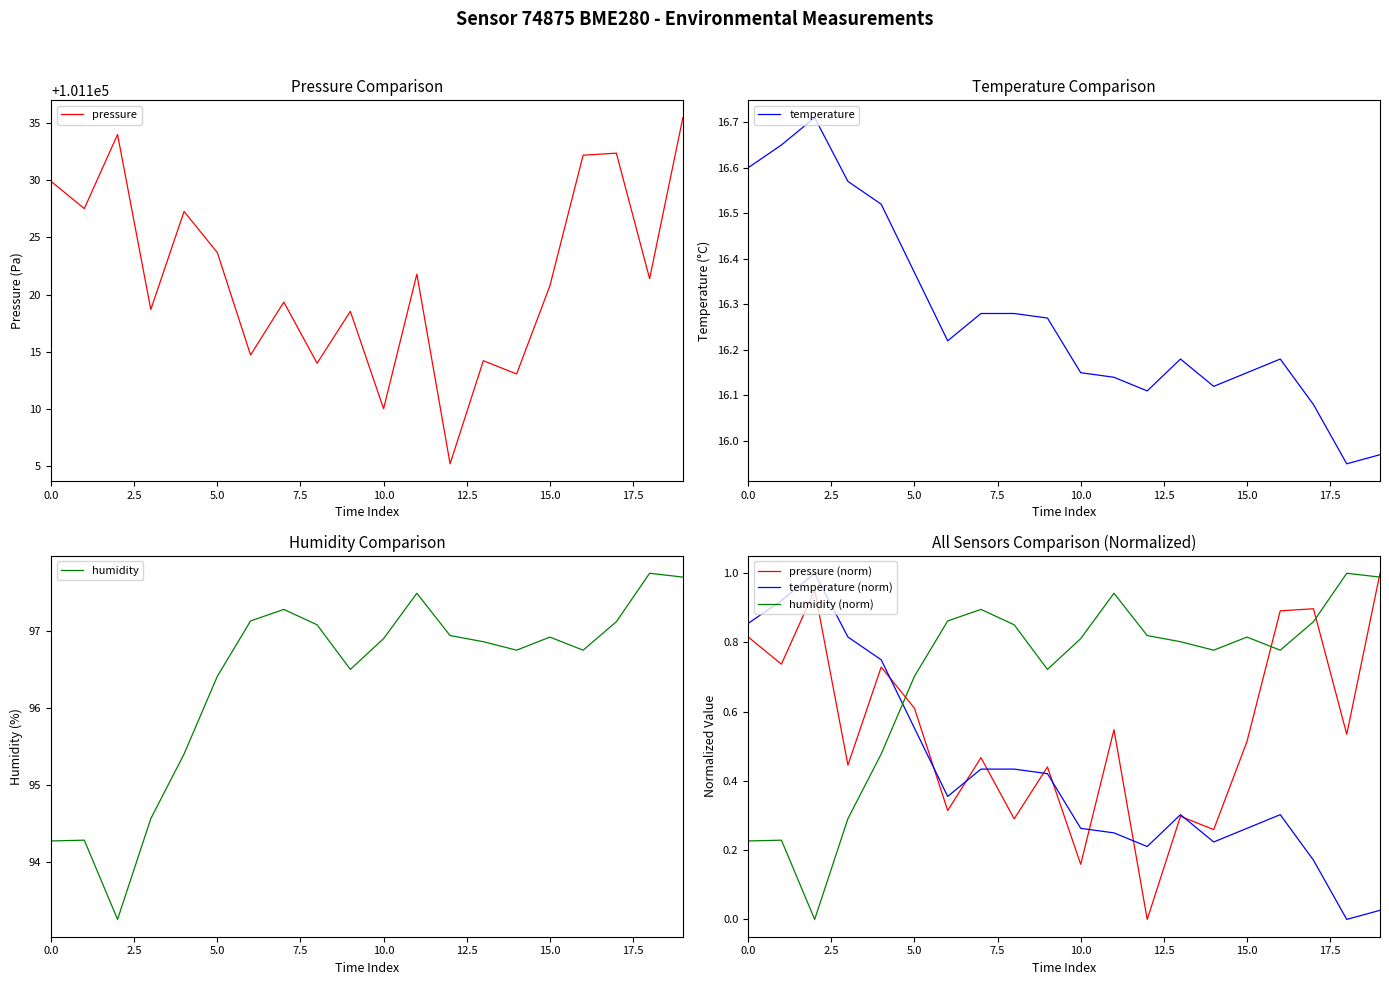

Which series has the widest spread of values?

pressure